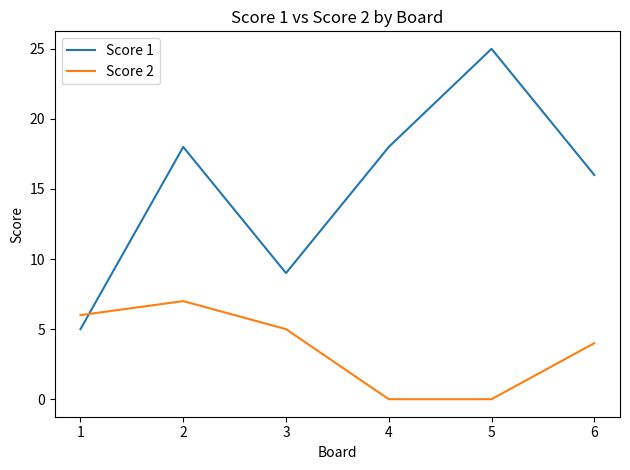

Which series changed the most between 1 and 2?

Score 1